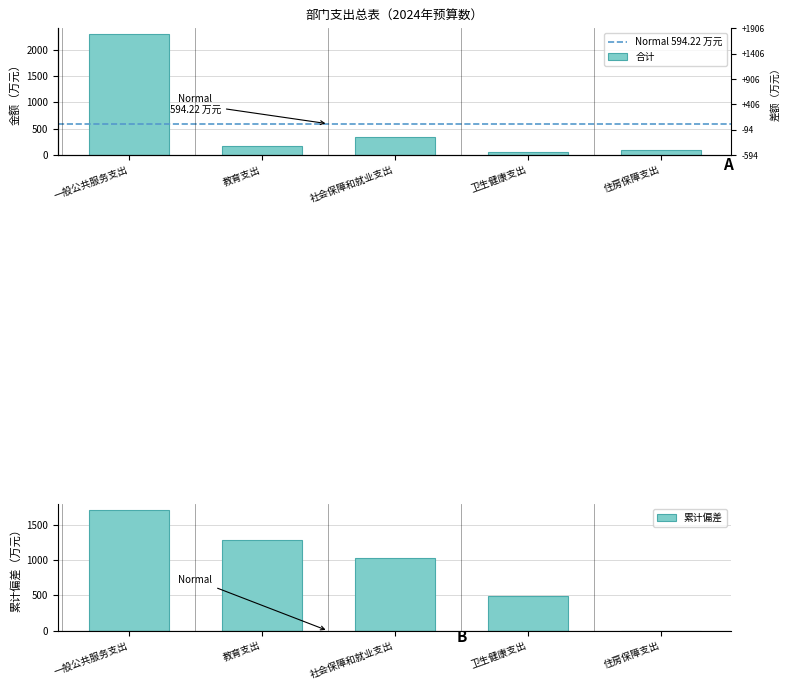

Reading left to right, extract all data points from this chart.

一般公共服务支出=2297.0	教育支出=167.0	社会保障和就业支出=351.7	卫生健康支出=57.0	住房保障支出=99.4